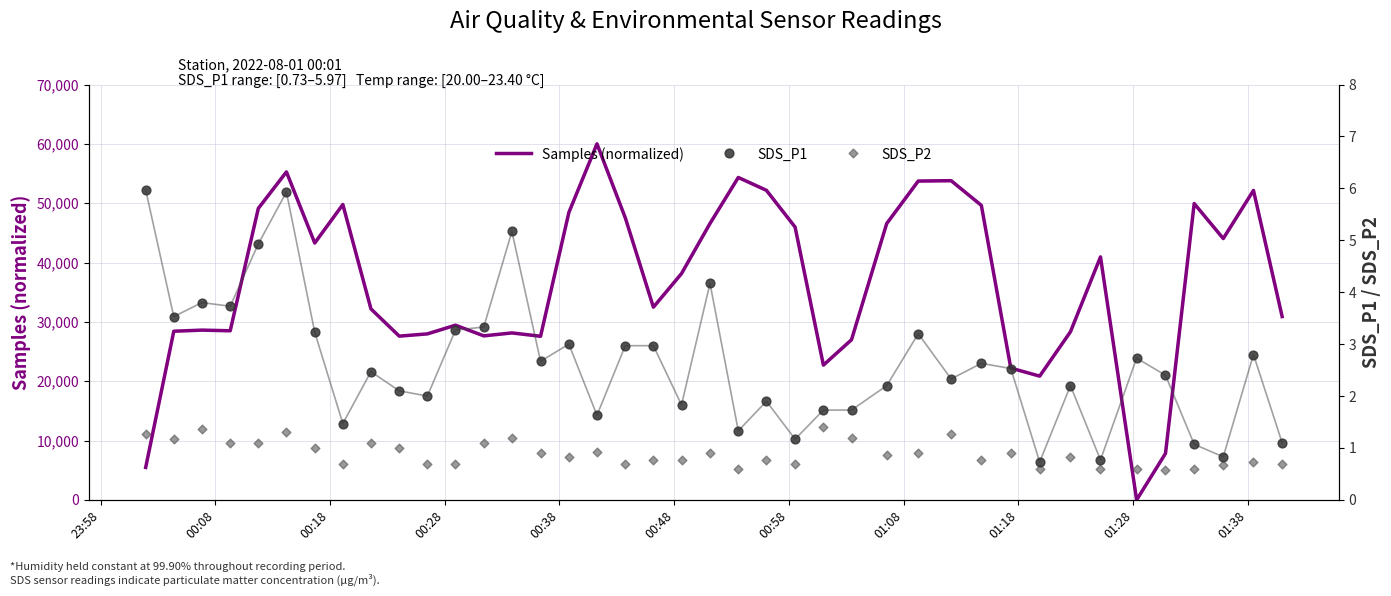

At how many categories does at least one series exceed 38331?

19